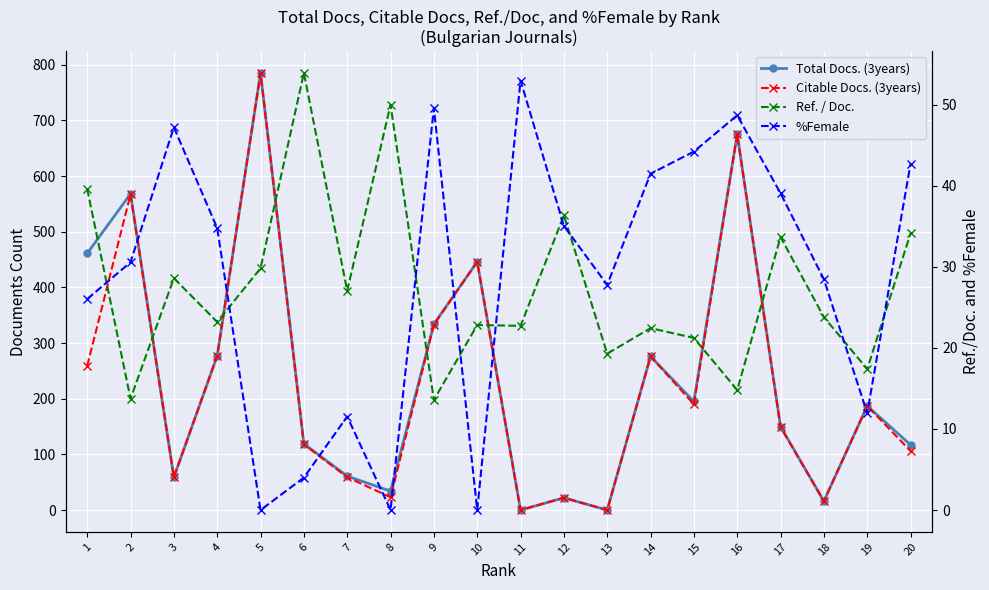

What is the value of the Citable Docs. (3years) point at the 5th from the left?

785.0